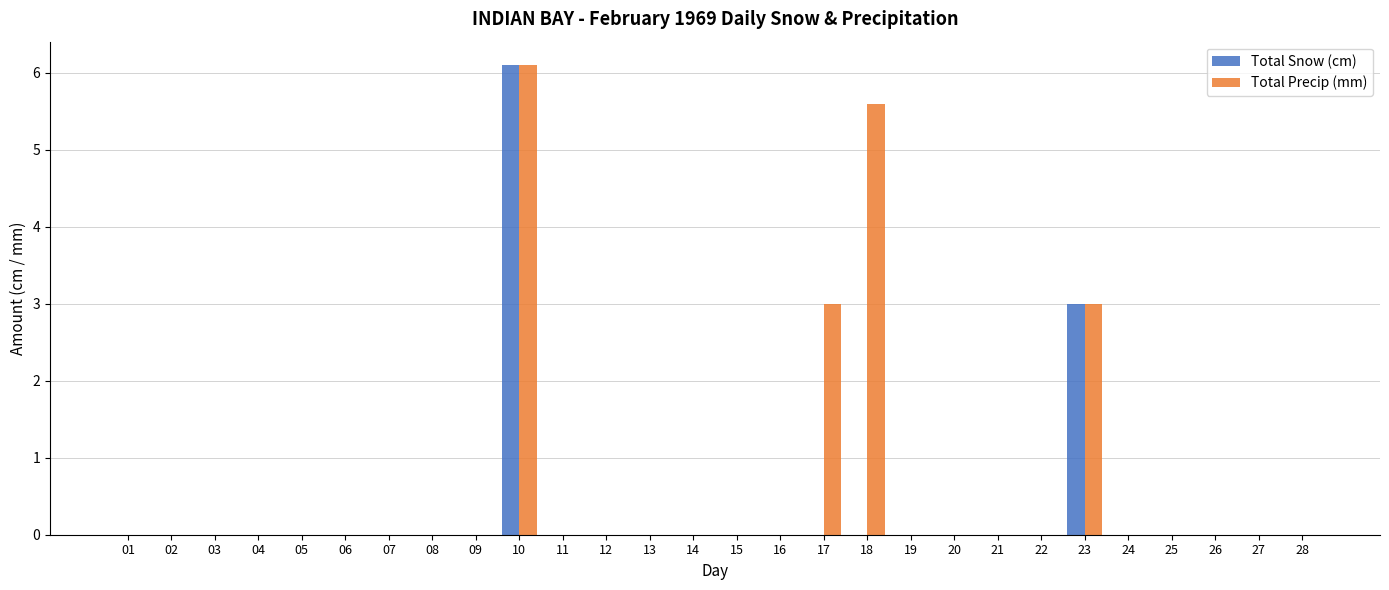

At which label is Total Snow (cm) closest to 3?

23